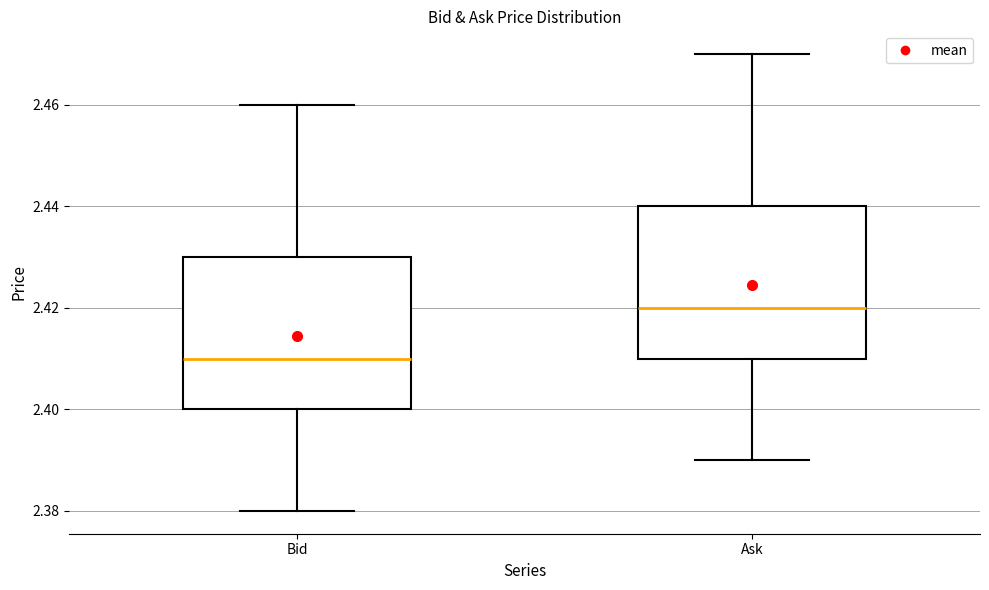

Which box has the highest median line?

Ask